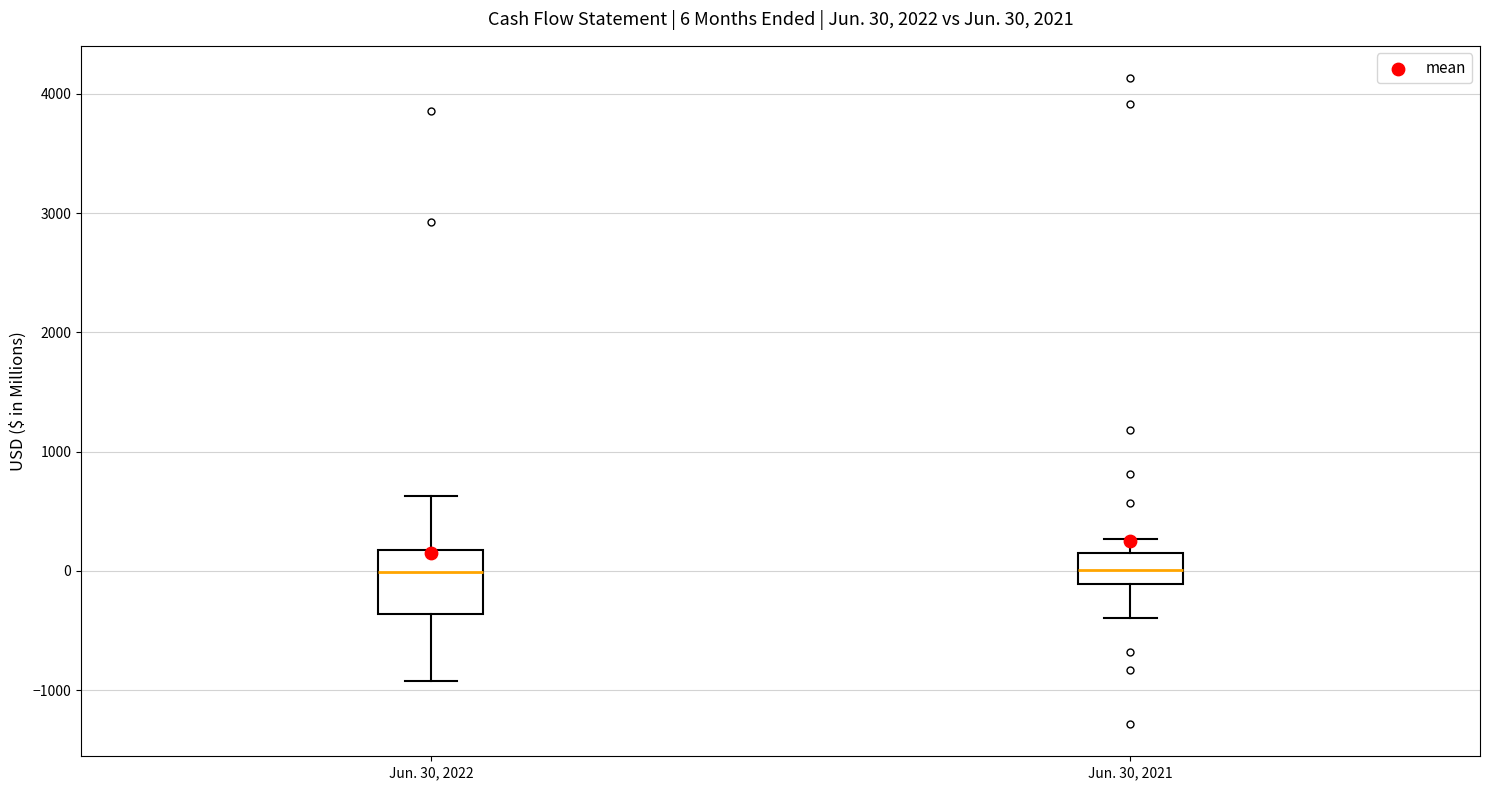

Which box is the tallest, from its lower edge to its upper edge?

Jun. 30, 2022